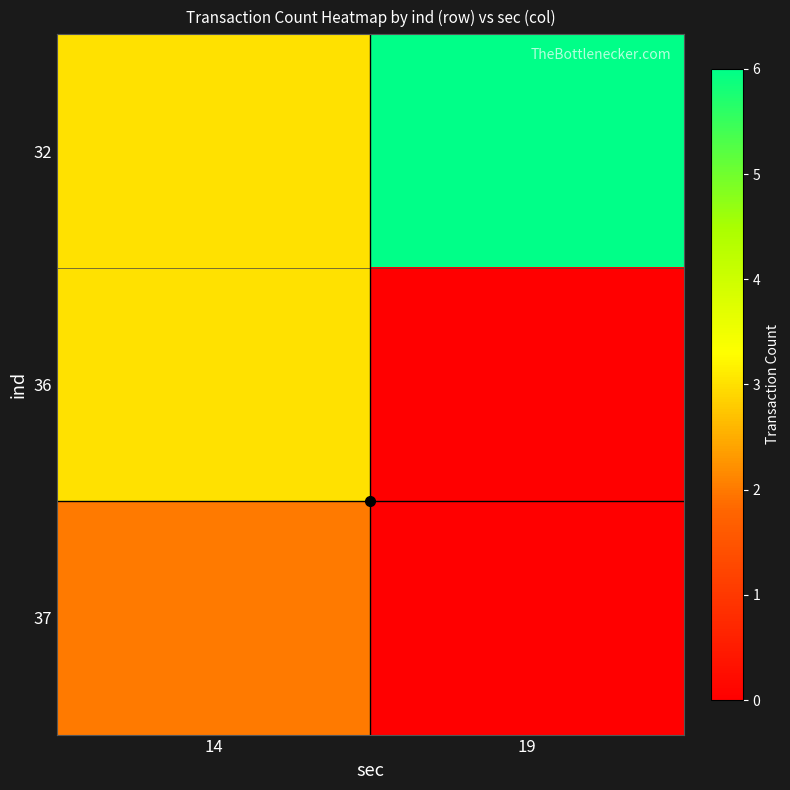

List the series in order of their peak value, lowest first.

37, 36, 32